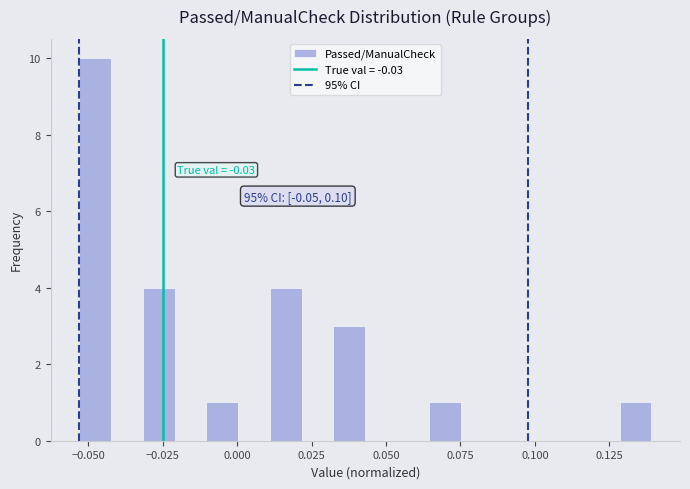

Read against the x-axis, roughly where is the centre of the tallest bar?

-0.050